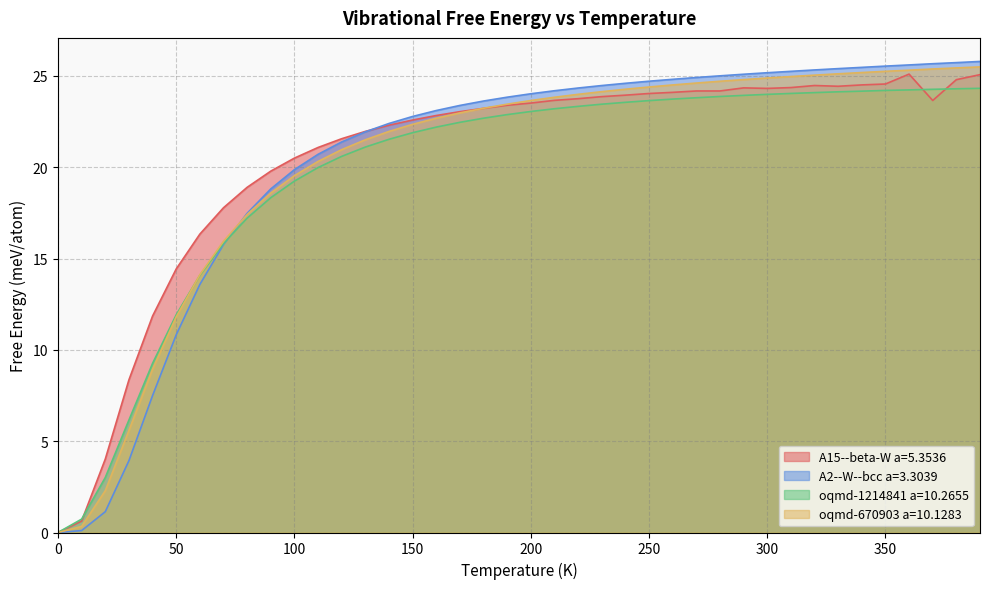

What is the sum of the oqmd-1214841 a=10.2655 values at 250 and 200?

46.7